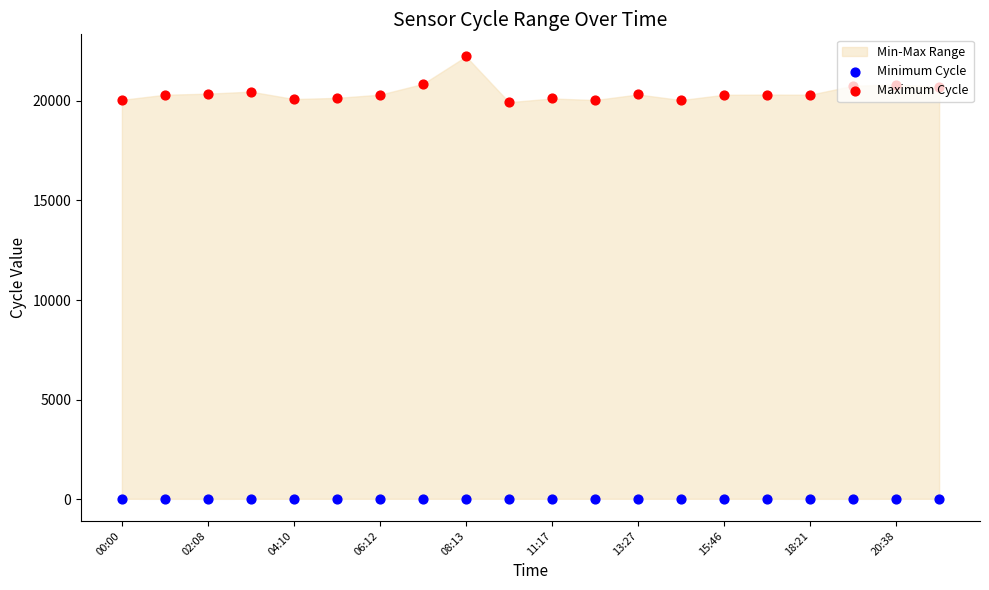

Which series contains the highest Y value?

Maximum Cycle